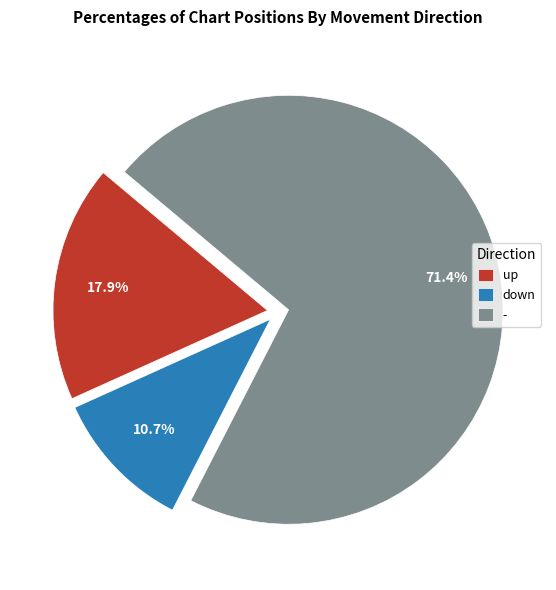

True or false: up accounts for 18% of the total.

True